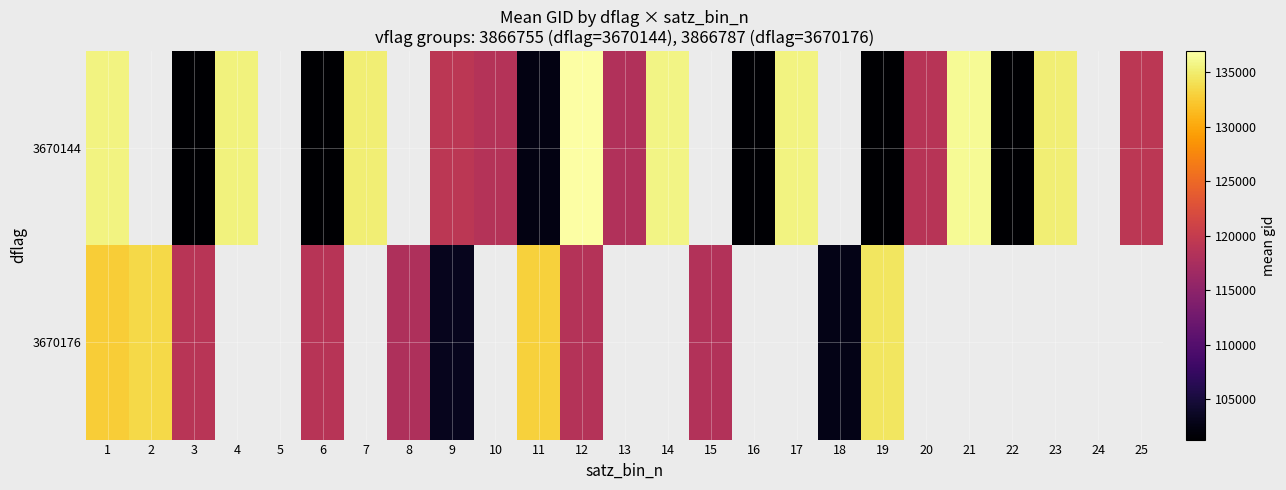

Which series has the widest spread of values?

3670144